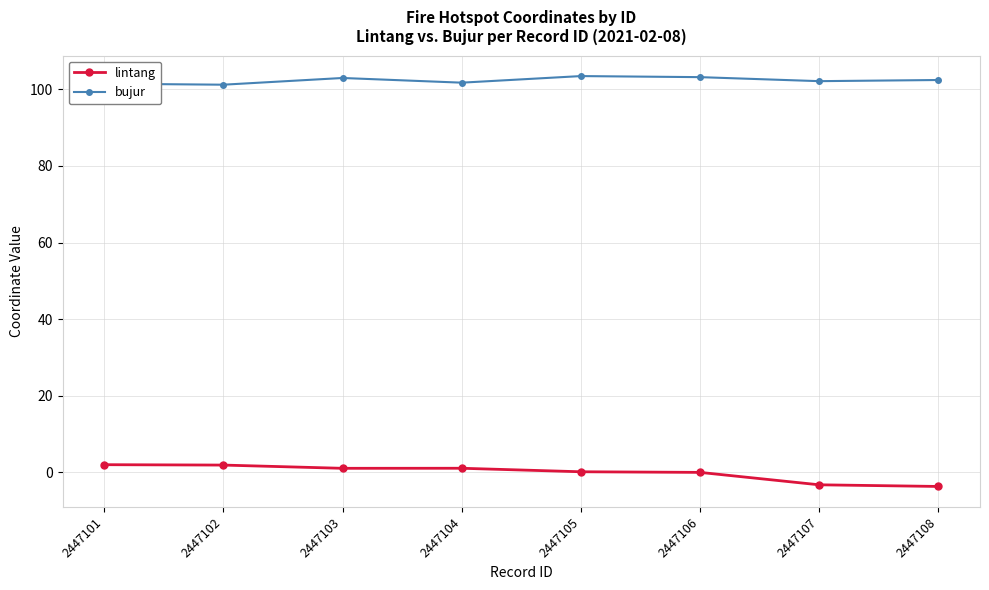

What is the sum of the lintang values at 2447106 and 2447103?

0.9